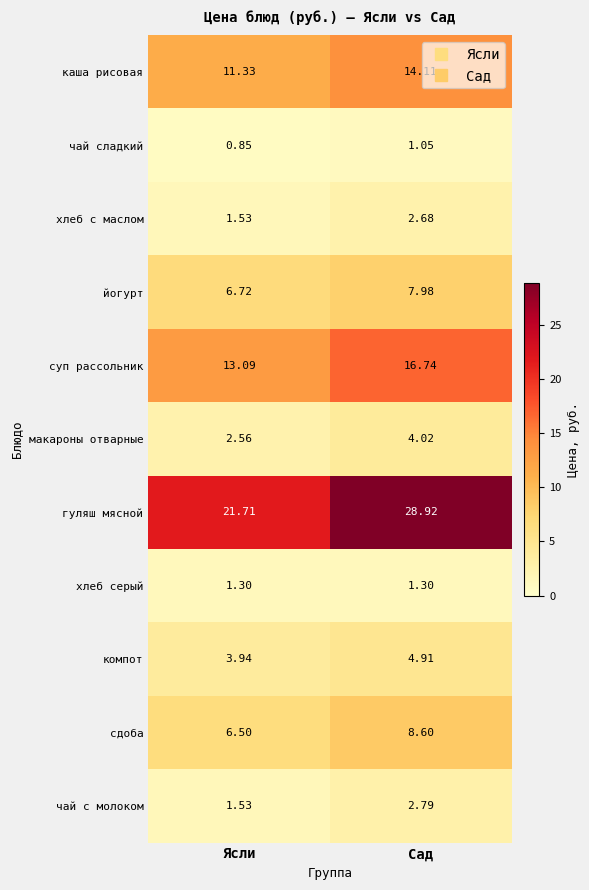

At which label does хлеб с маслом reach its minimum?

Ясли